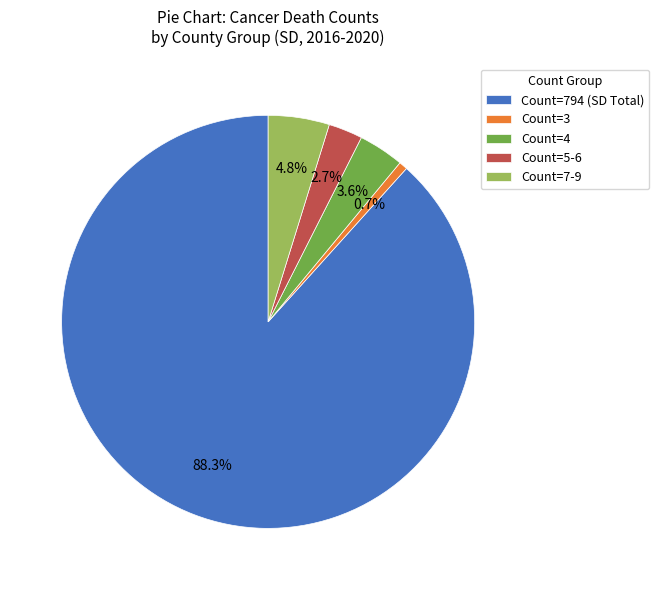

Which category has the smallest portion of the pie?

Count=3